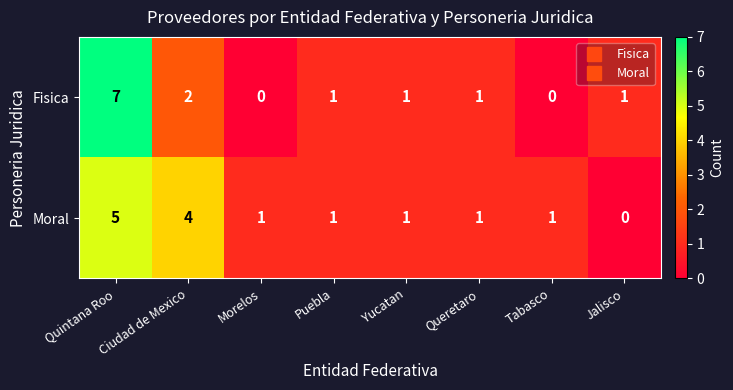

Is the value of Fisica at Tabasco greater than the value of Moral at Quintana Roo?

No